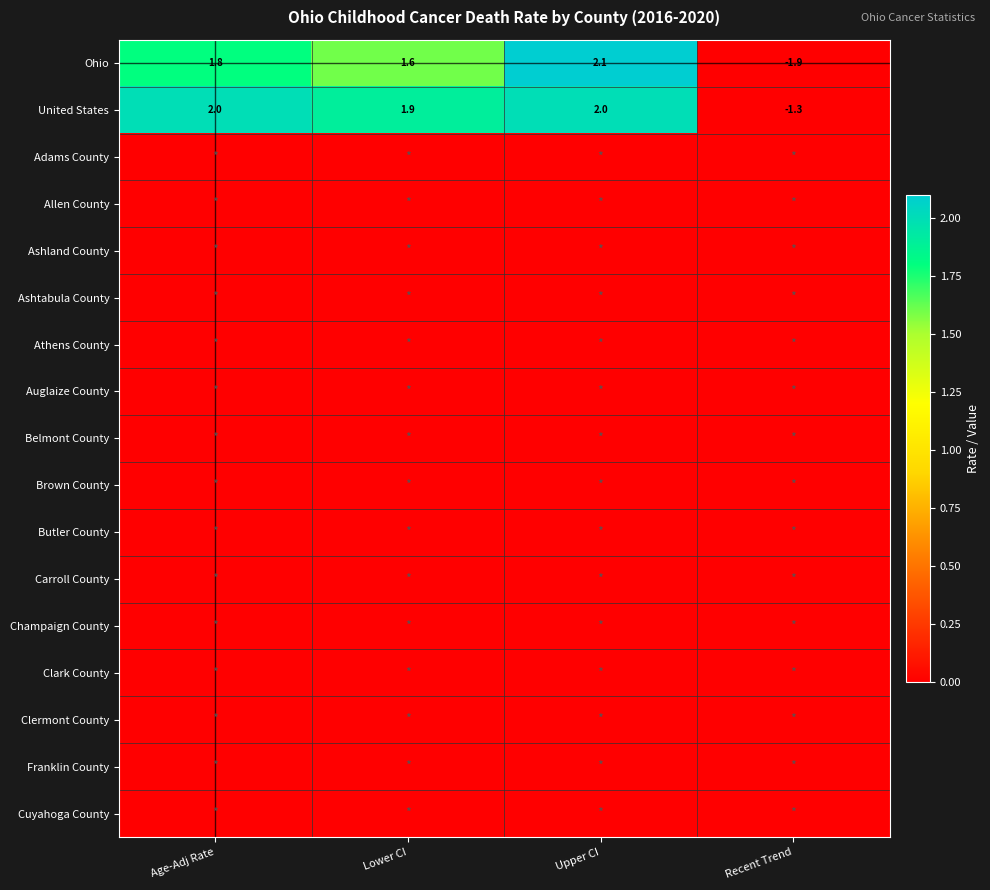

At which category is the sum across all series the highest?

Upper CI